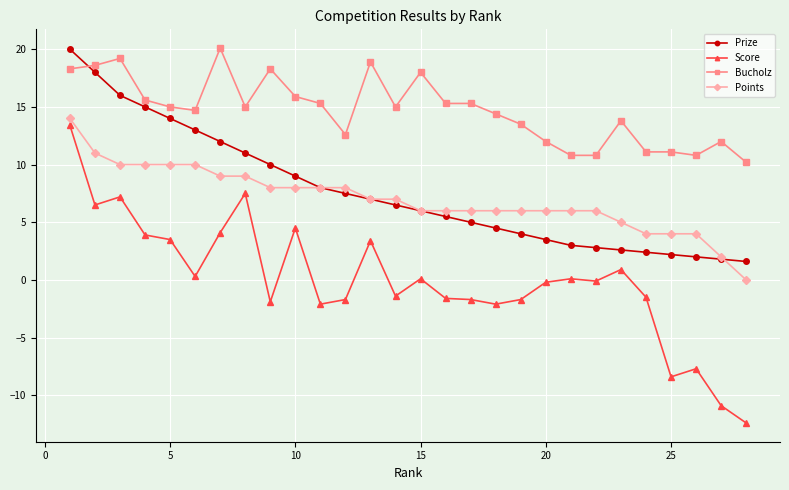

What is the difference between the maximum and minimum values in the Bucholz series?

9.9